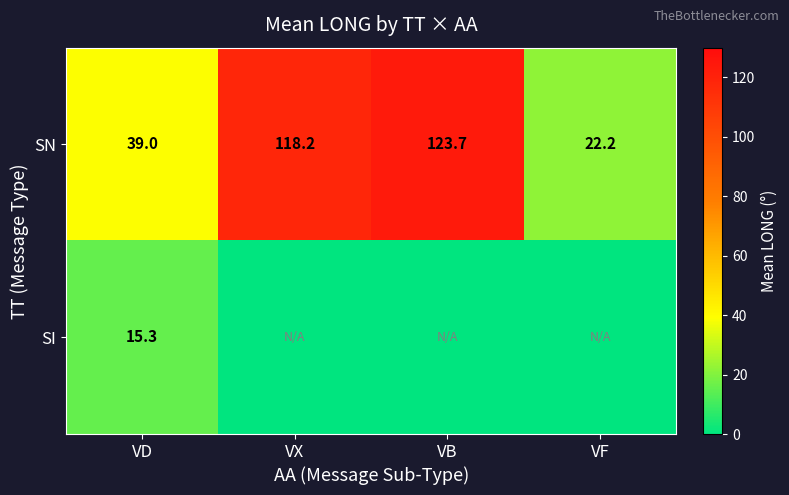

The value of SN at VD is 20.3. True or false?

False